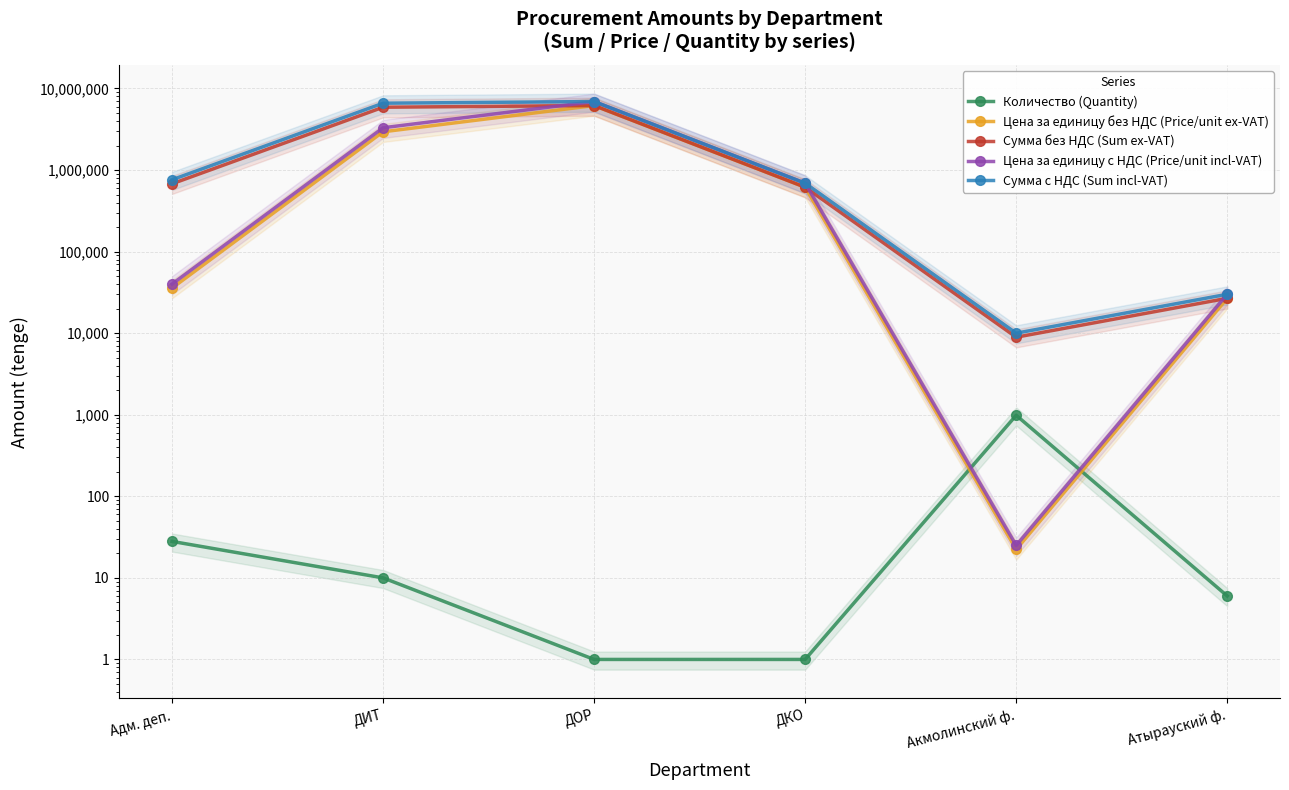

Does the chart have visible grid lines?

Yes